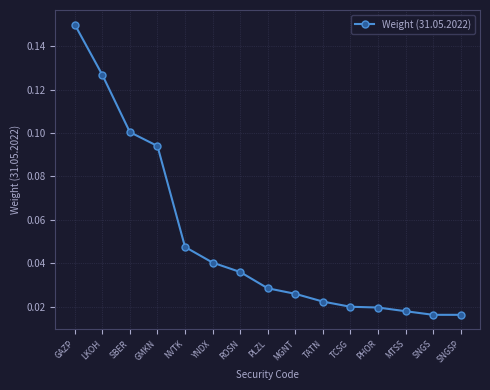

How many values are between 0 and 1?

15